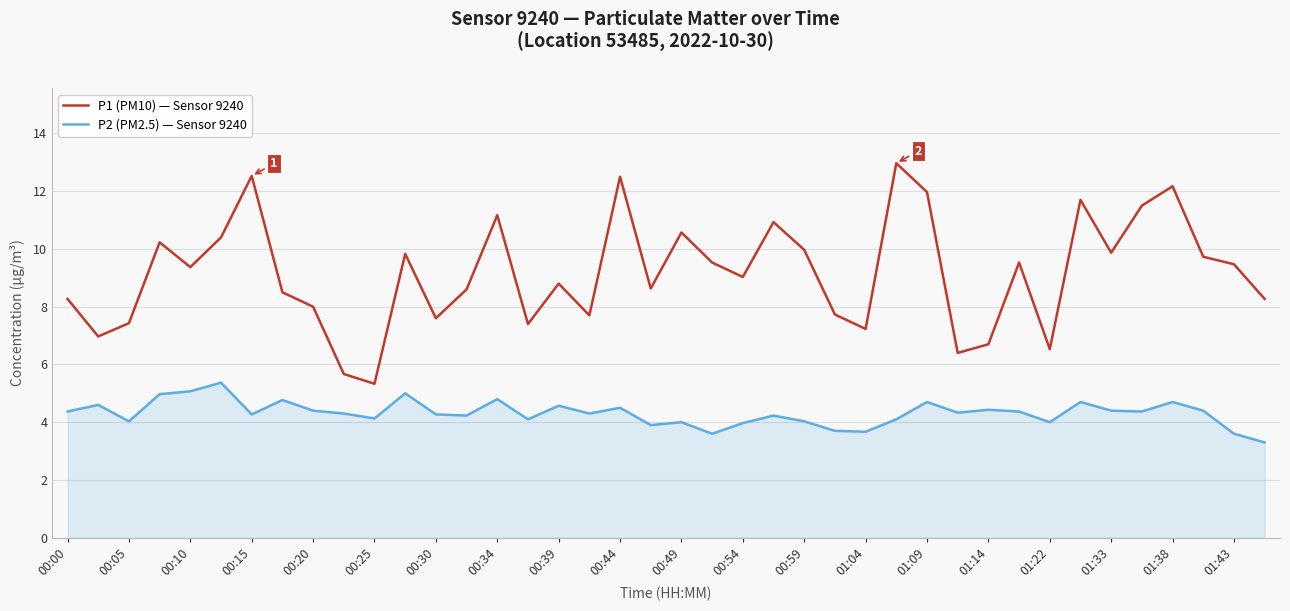

What is the difference between the maximum and minimum values in the P2 (PM2.5) — Sensor 9240 series?

2.1